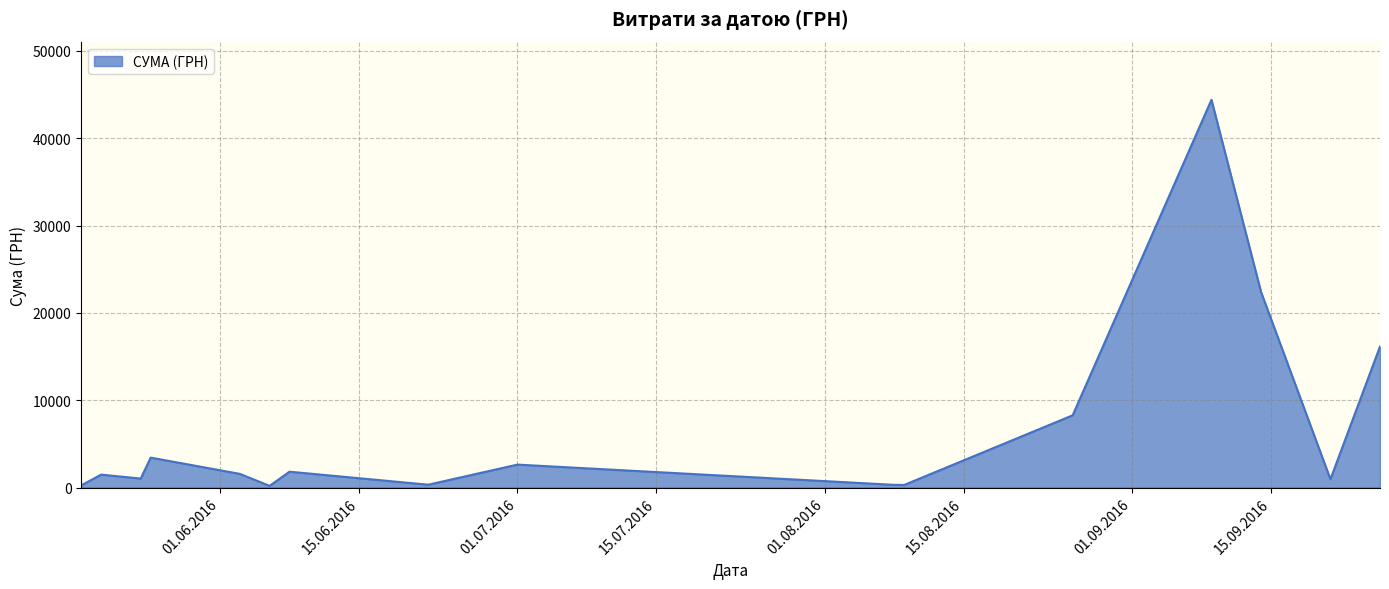

How many interior local valleys (lower than both neighbors) does the data have?

5